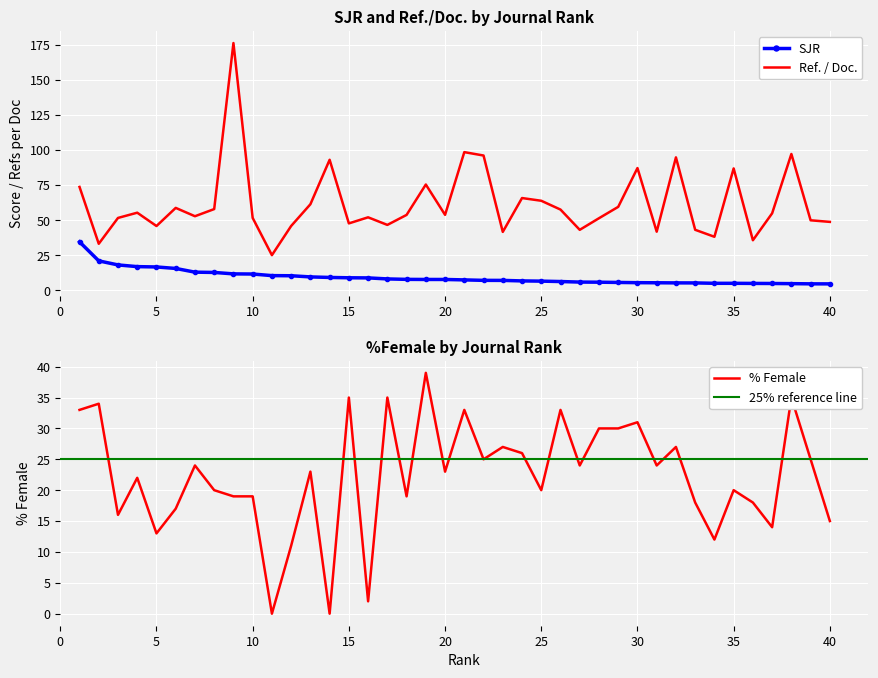

List the series in order of their overall mean, highest first.

Ref. / Doc., %Female, SJR